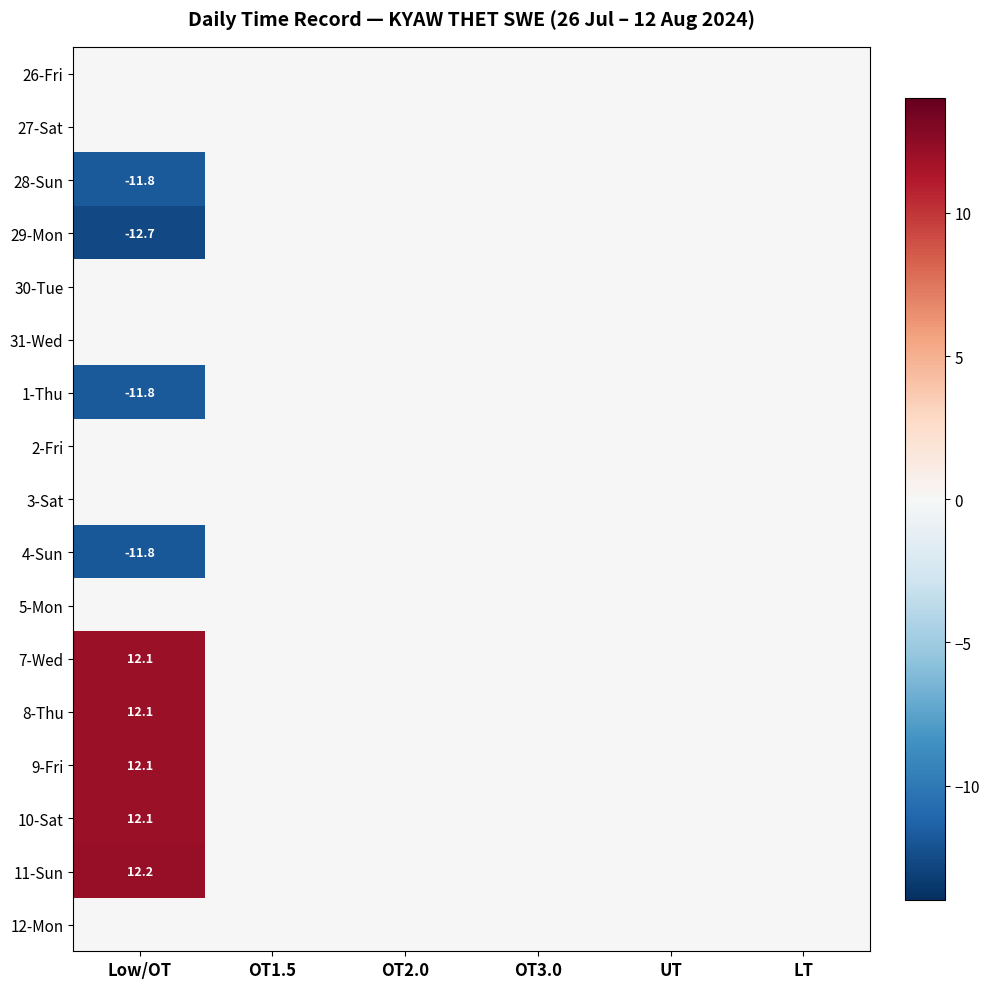

The value of 1-Thu at Low/OT is -7.7. True or false?

False